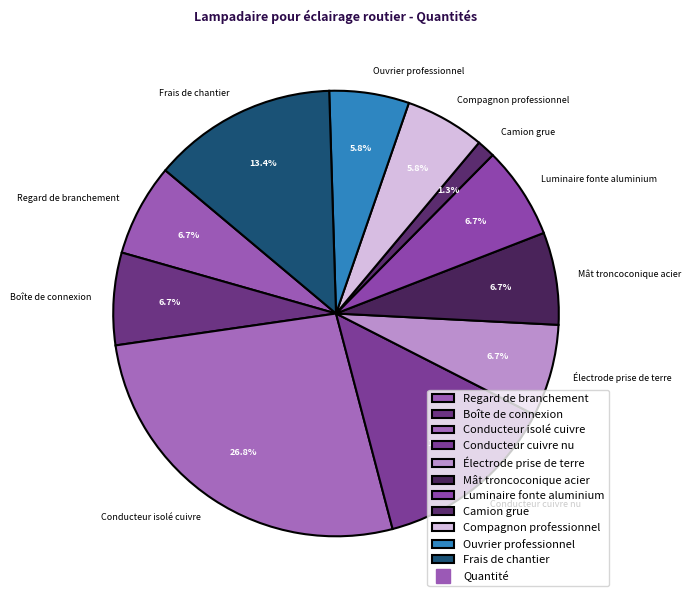

To the nearest percent, what is the average slice percentage?

9%